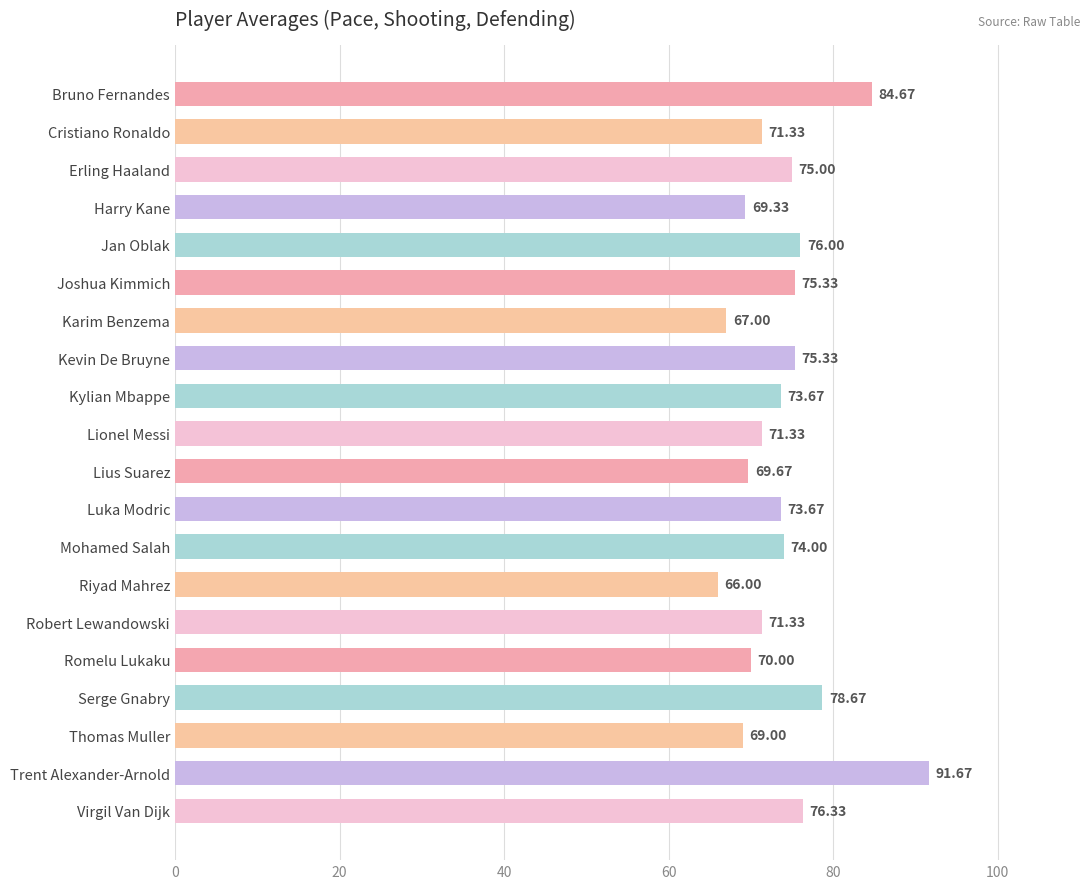

What is the sum of all values?

1479.3